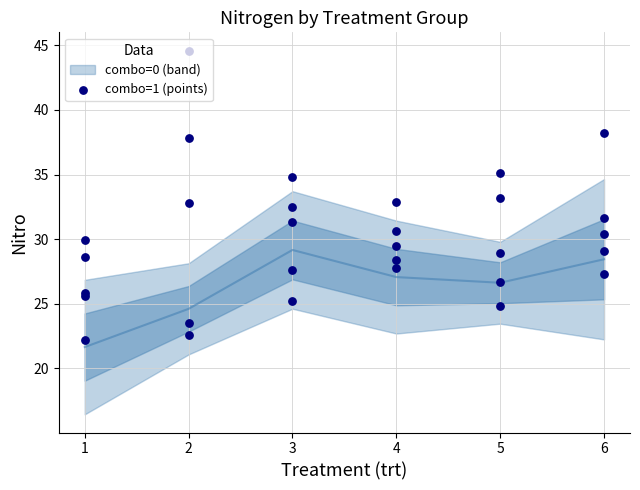

Which has a higher value, 6 or 2?

6